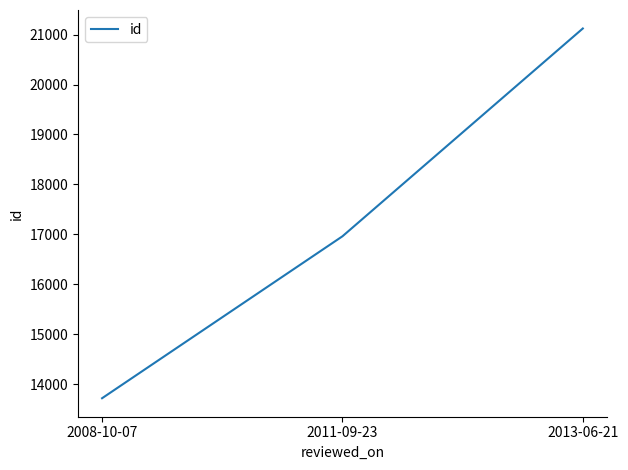

Is this an area chart (filled region under the line)?

No